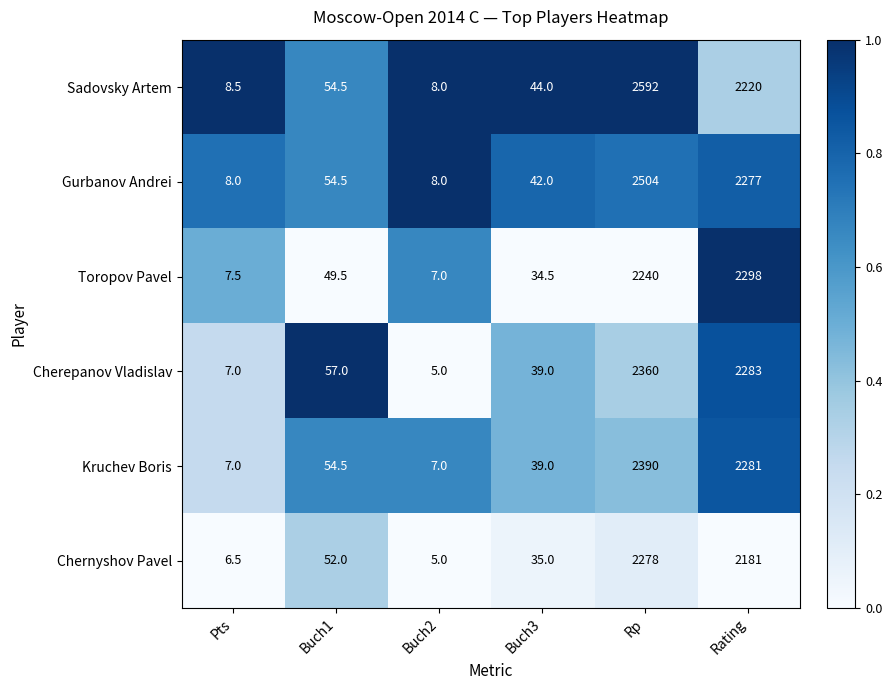

What is the sum of all Chernyshov Pavel values?

4557.5